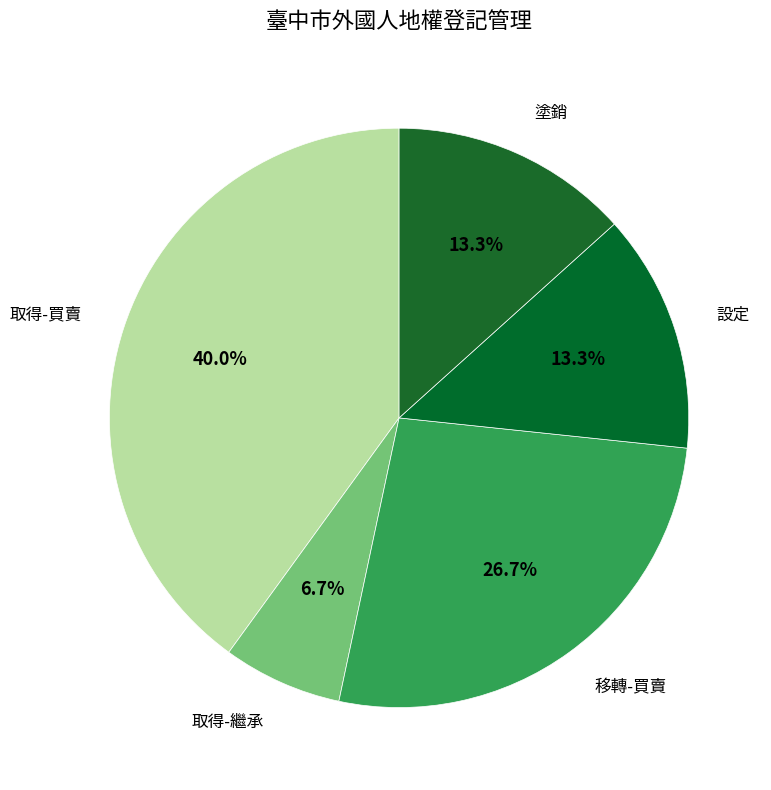

To the nearest percent, what is the average slice percentage?

20%